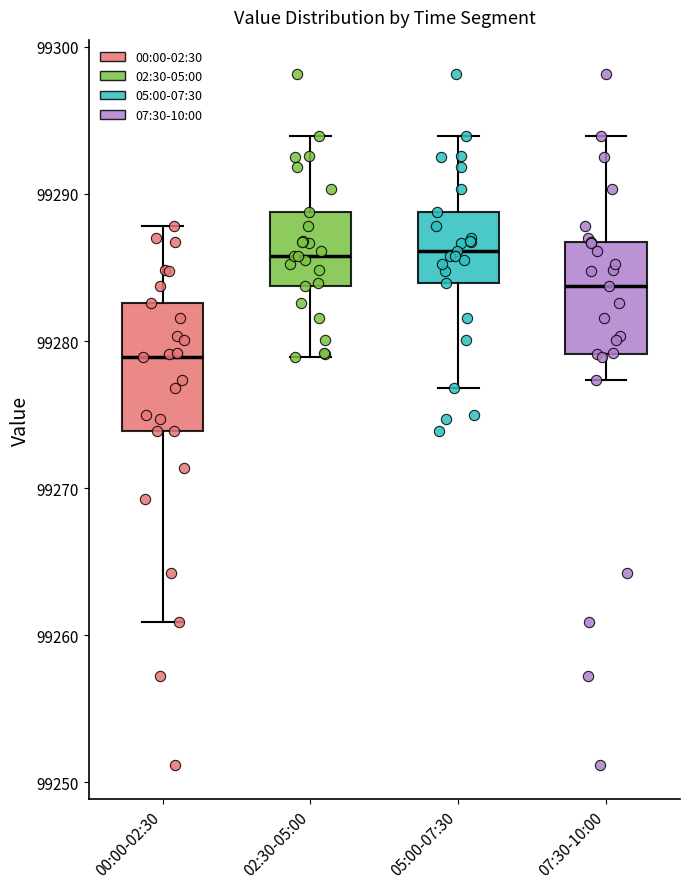

Reading left to right, read every box against the y-axis: the position of its median line, the range the box covers, and the ends of its whiskers. The values are not printed on the chart, so give them approximately, as read against the axis.

00:00-02:30: median 99279, box 99274 to 99283, whiskers 99261 to 99288
02:30-05:00: median 99286, box 99284 to 99289, whiskers 99279 to 99294
05:00-07:30: median 99286, box 99284 to 99289, whiskers 99277 to 99294
07:30-10:00: median 99284, box 99279 to 99287, whiskers 99277 to 99294